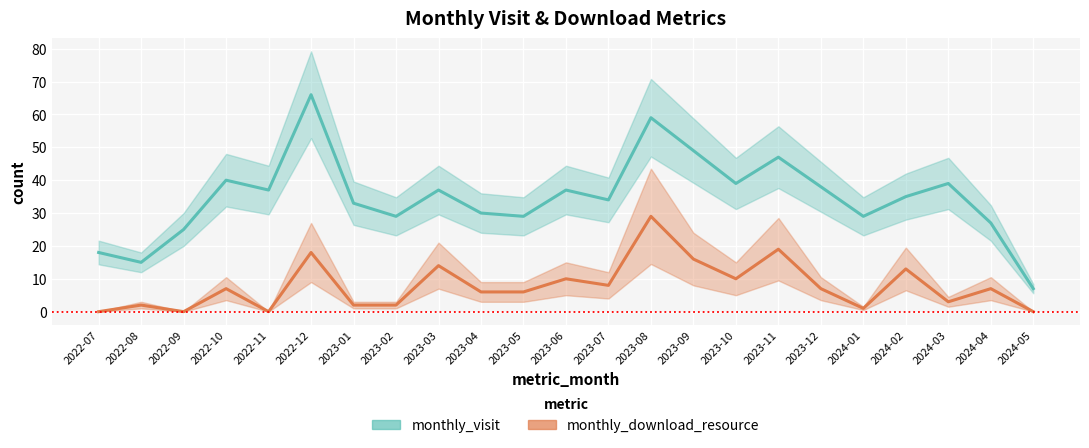

Rank the series at 2023-03 from lowest to highest value.

monthly_download_resource, monthly_visit